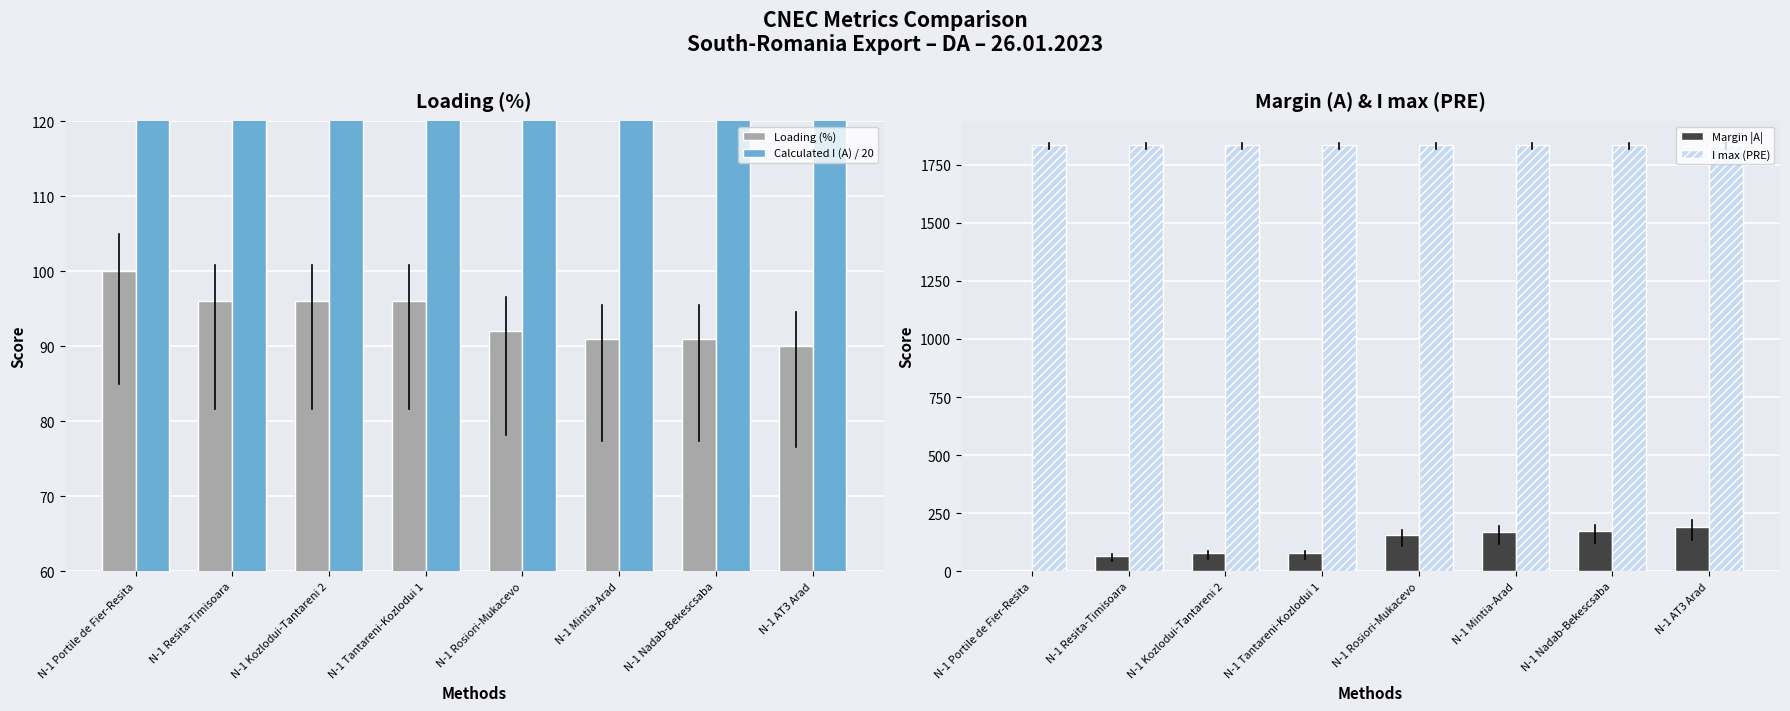

What is the maximum value shown in the chart?

1836